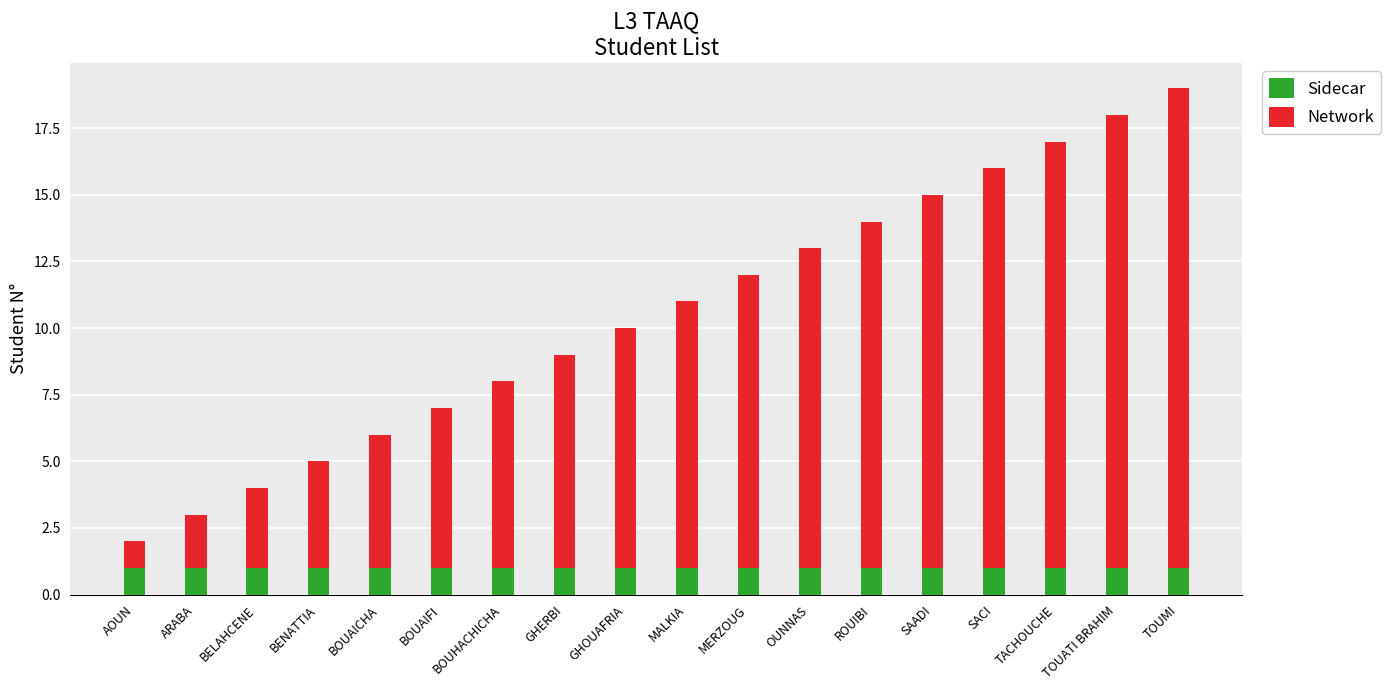

What is the total value across all series at SACI?

16